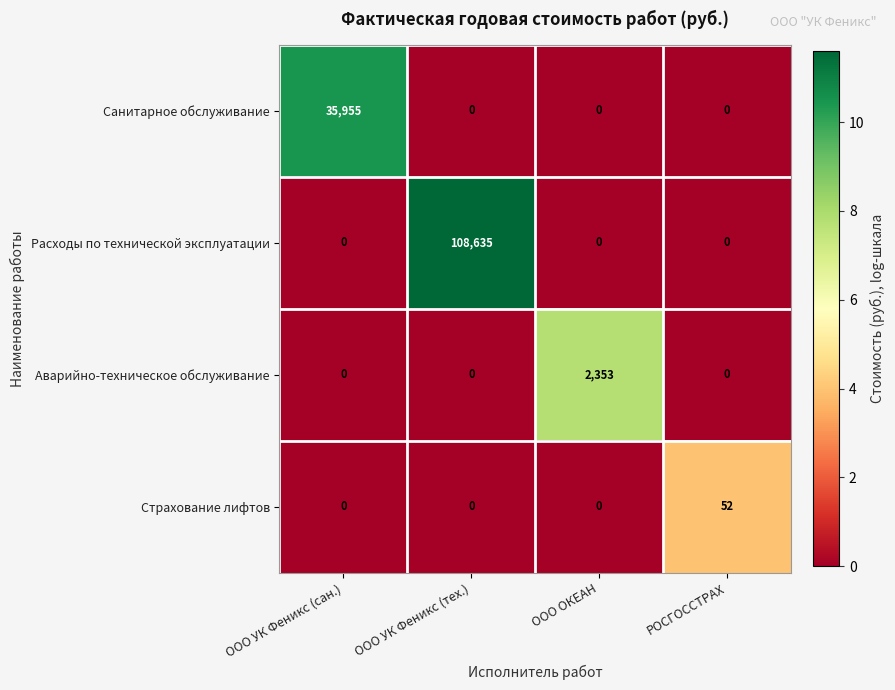

At which category is the sum across all series the highest?

ООО УК Феникс (тех.)